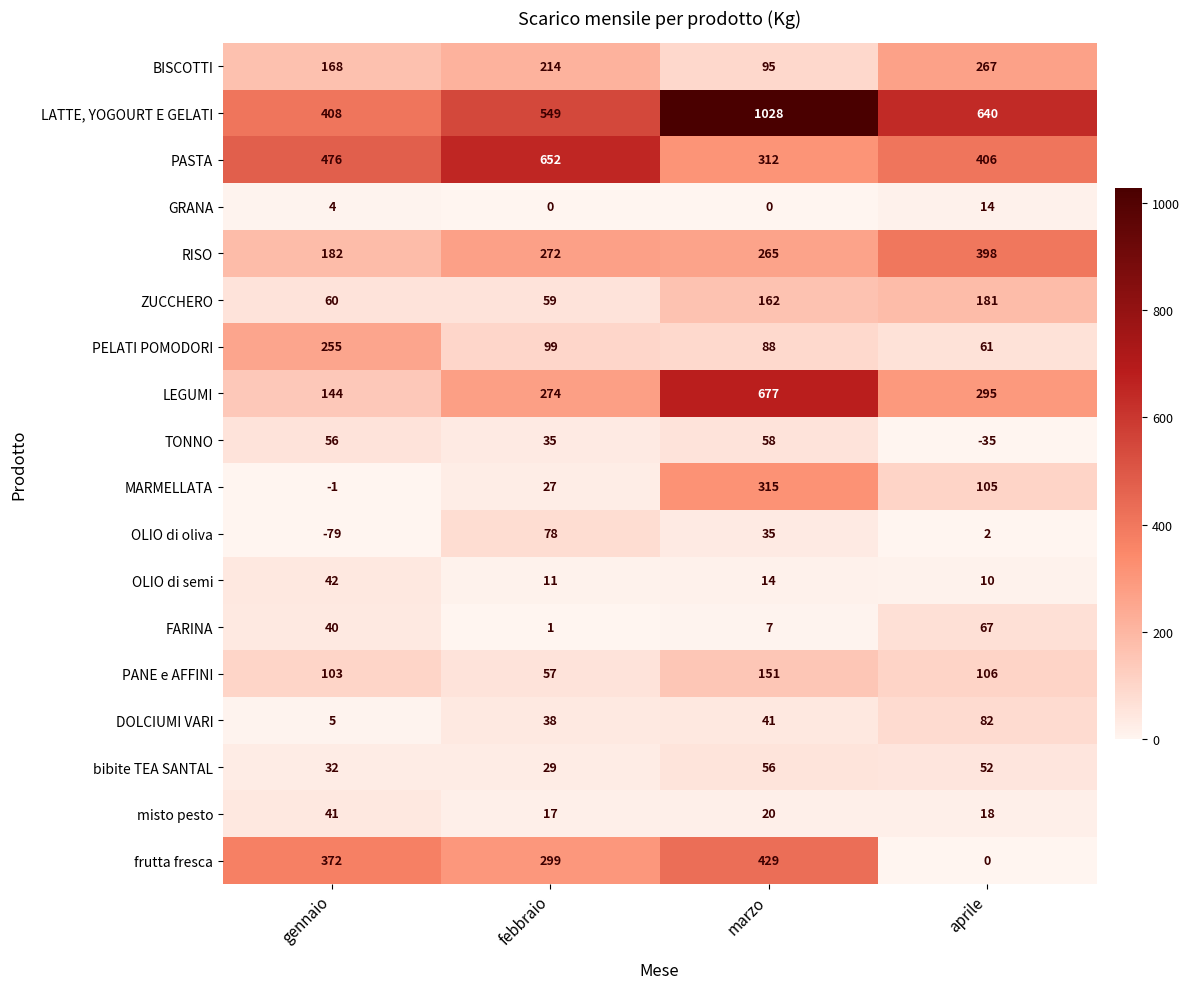

At which category is the sum across all series the highest?

marzo